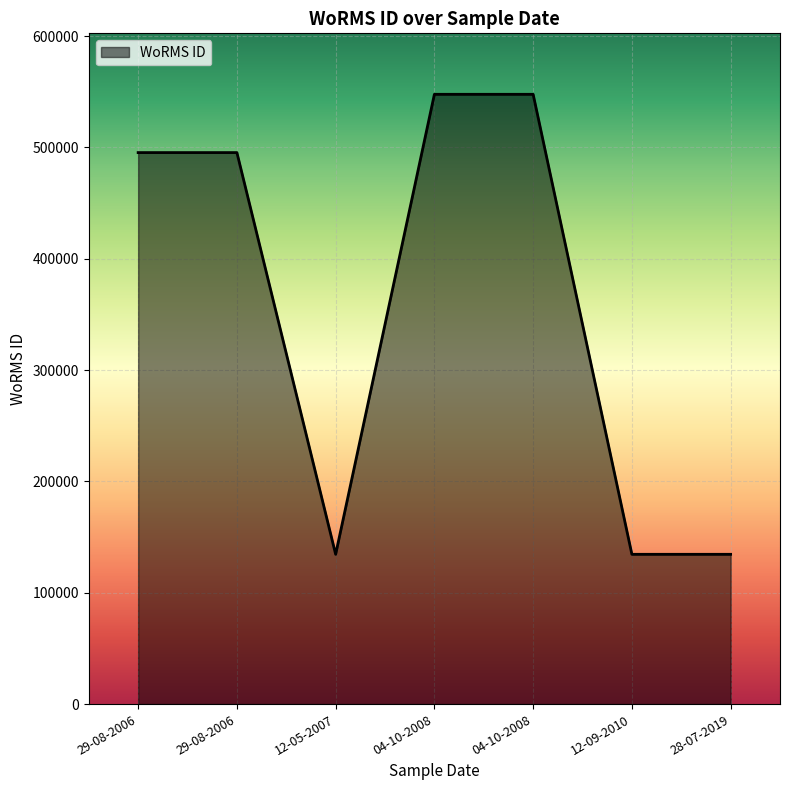

List the labels in order of value, smallest first.

28-07-2019, 12-05-2007, 12-09-2010, 29-08-2006, 29-08-2006, 04-10-2008, 04-10-2008